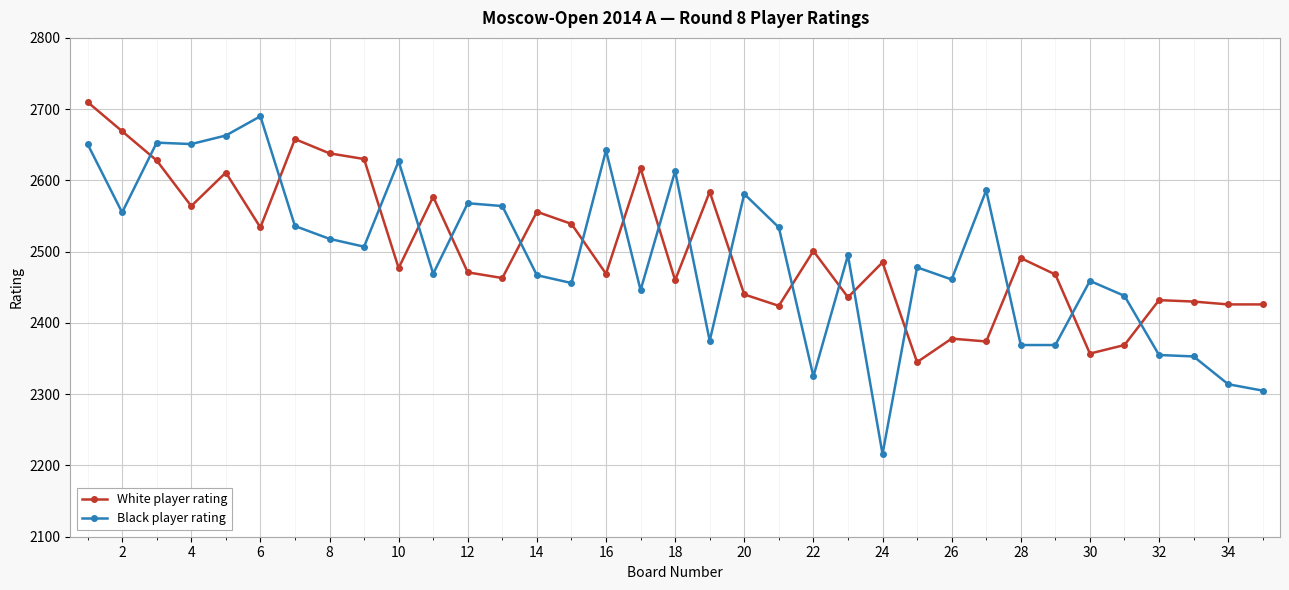

What is the minimum value shown in the chart?

2216